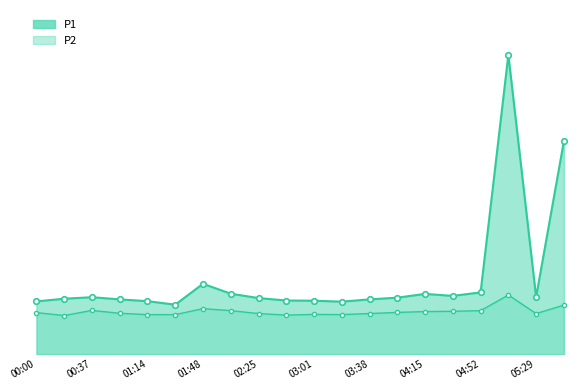

Where does the P1 series first go above 8?

00:18